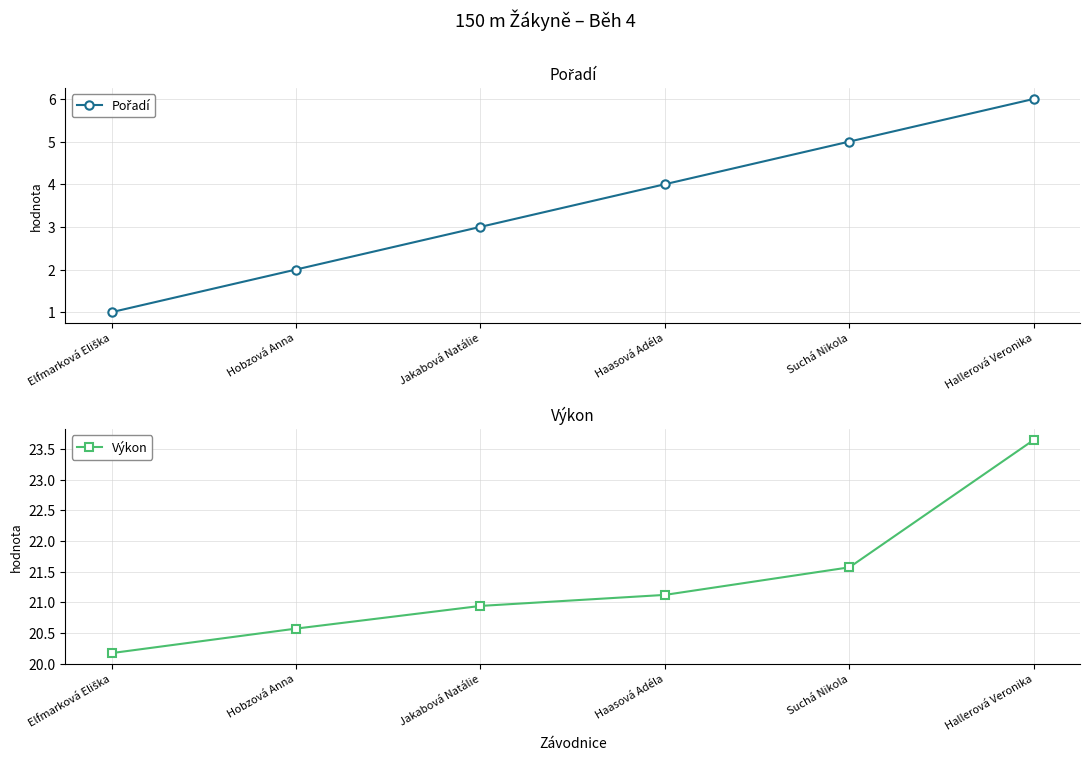

What position from the left is Hobzová Anna?

2